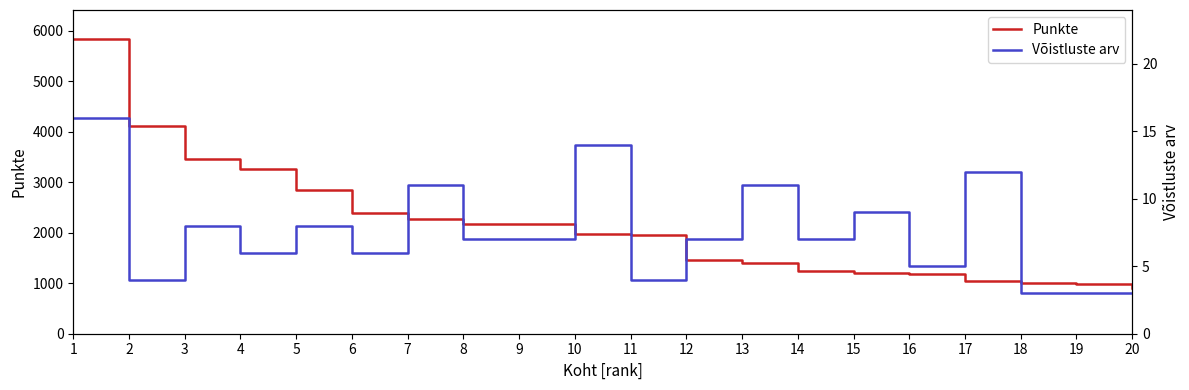

What is the difference between the maximum and second lowest values in the Võistluste arv series?

13.0